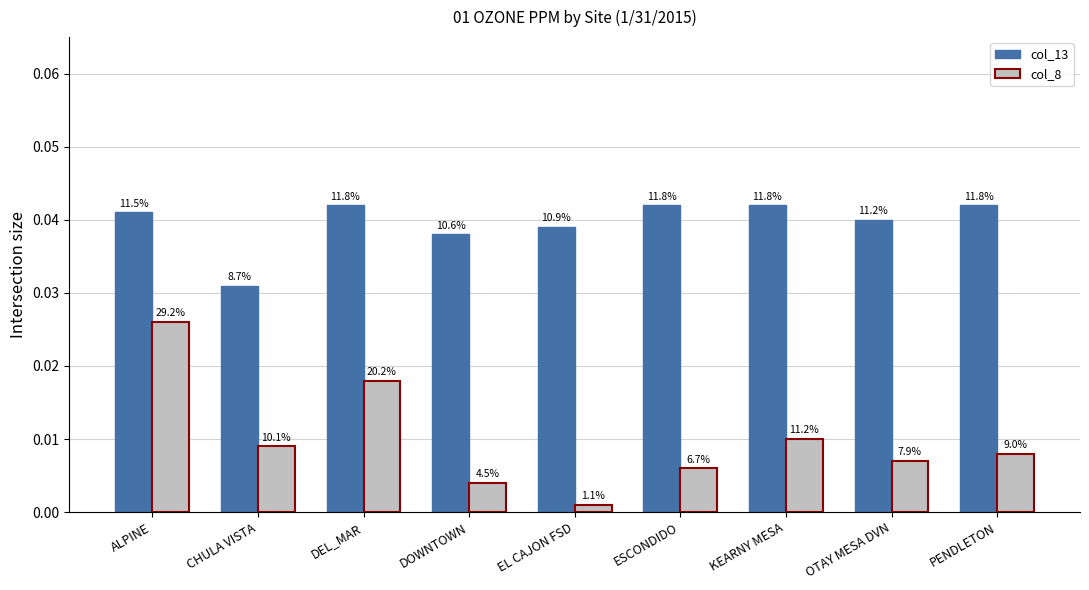

How many bars are there in total?

18